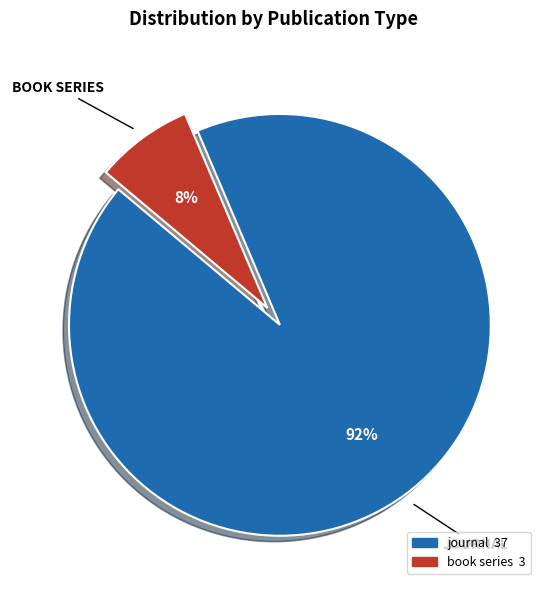

To the nearest percent, what percentage of the pie is journal?

92%